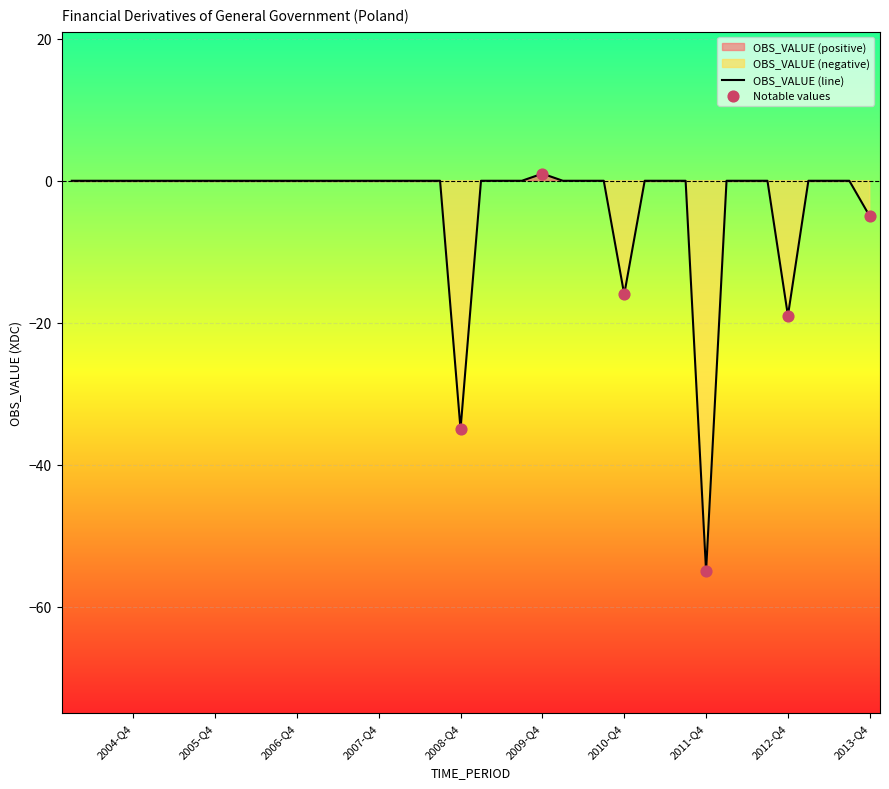

Between 2008-Q2 and 2007-Q2, which is larger?

2008-Q2